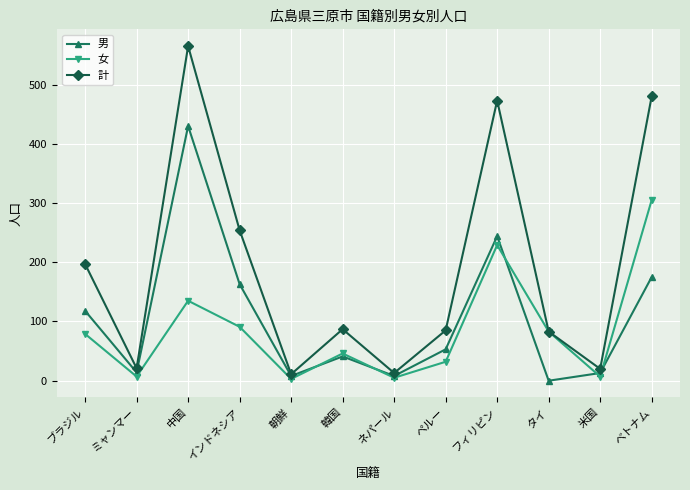

At how many categories does at least one series exceed 563?

1